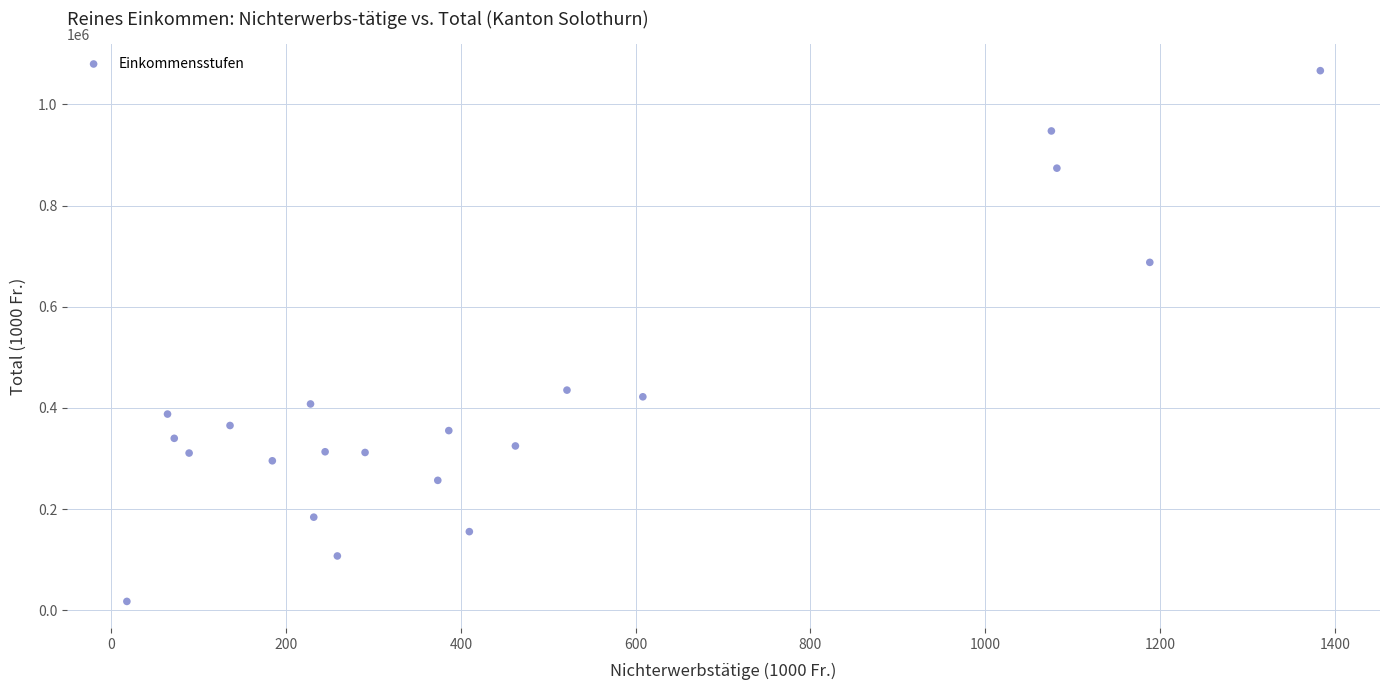

What is the range of X values (max minus min)?

1365.4